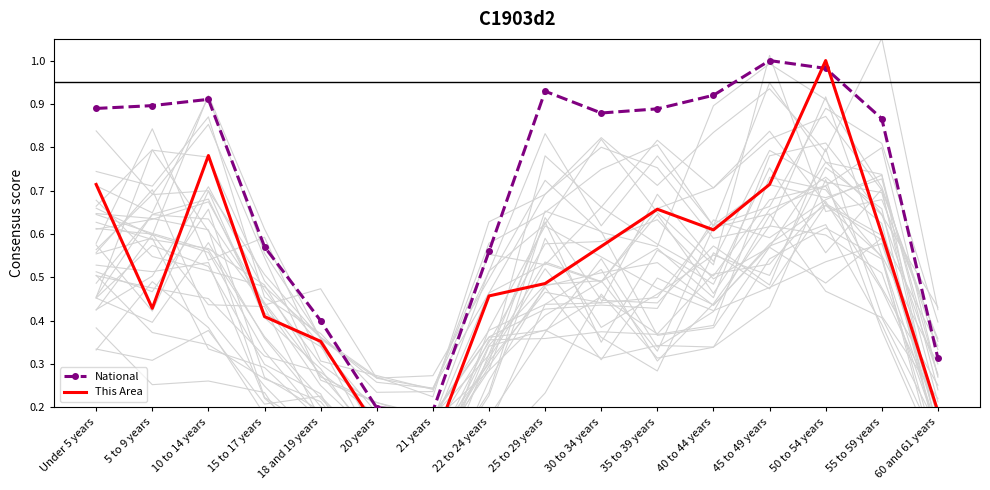

What is the minimum value for This Area?

0.1